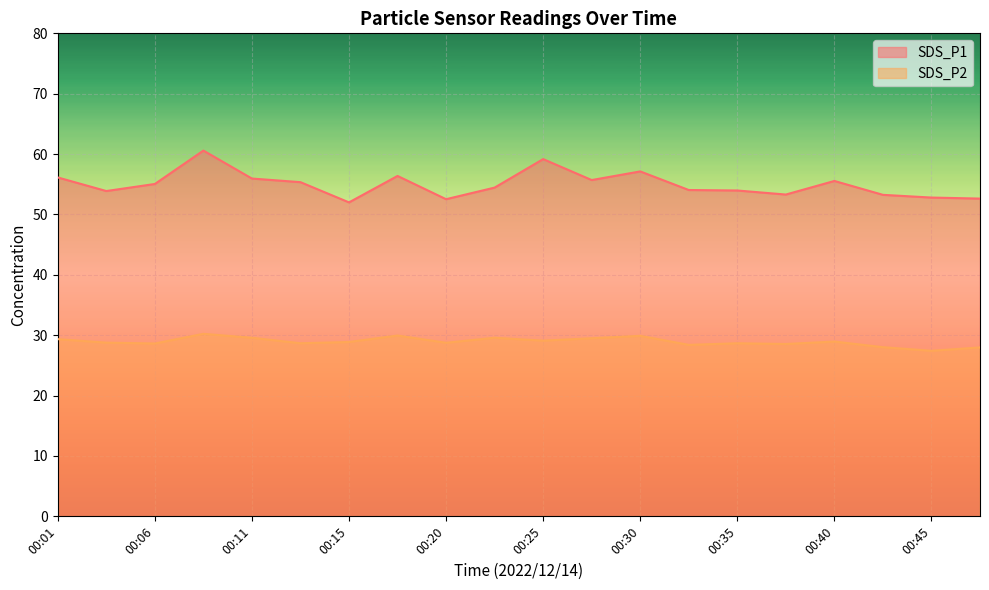

Is it true that SDS_P2 equals 13.1 at 00:06?

False